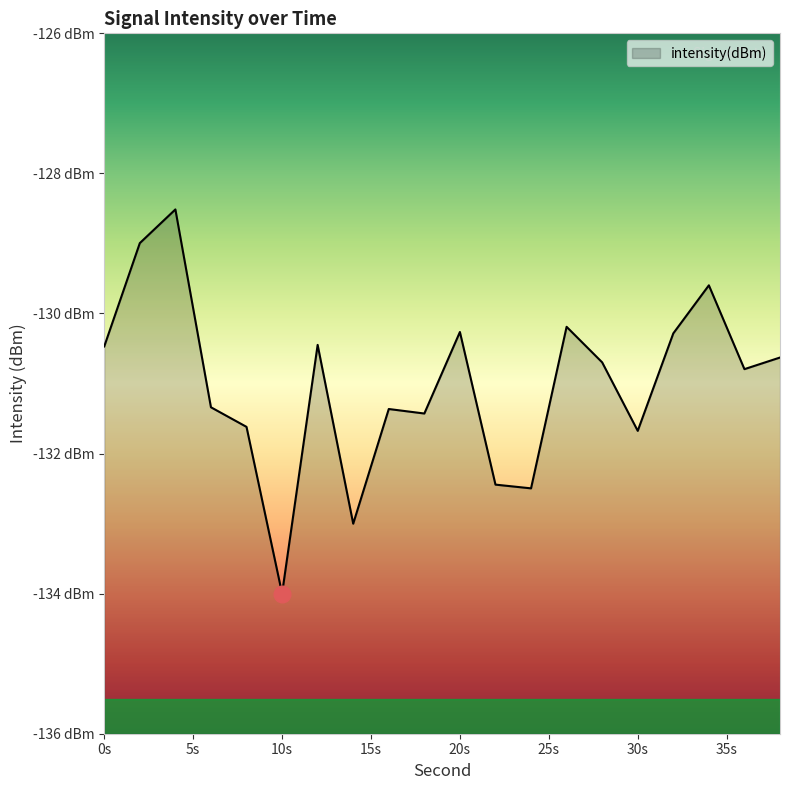

What is the average value?

-131.0